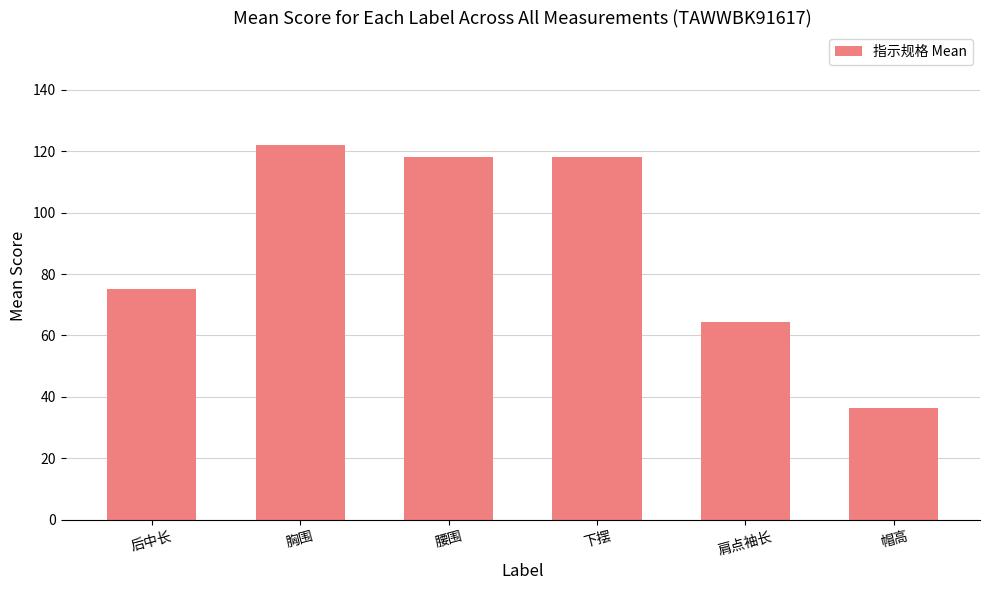

What is the label of the 1st bar from the left?

后中长